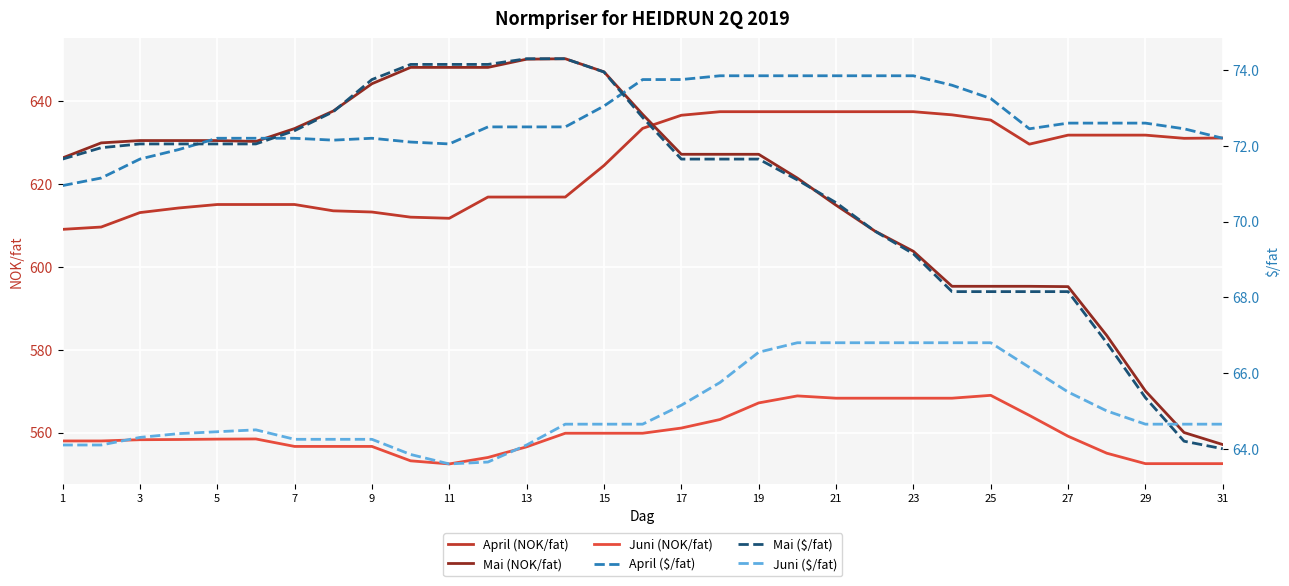

True or false: April (NOK/fat) has a value of 282.6 at 17.

False